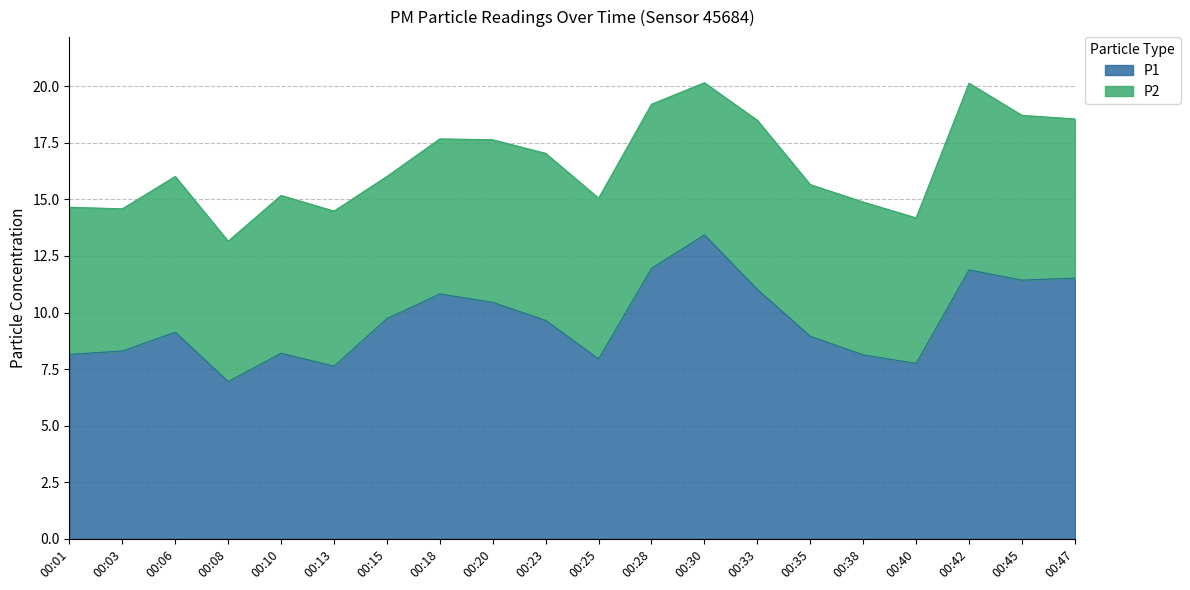

Is it true that the value at 00:28 is 11.9?

True